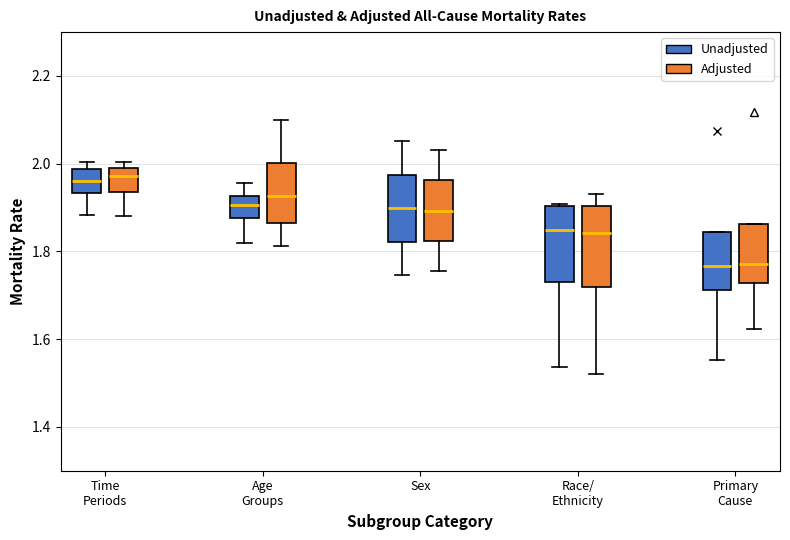

Where is the lower edge of the box for Time Periods (Unadjusted) on the y-axis? The values are not printed on the chart, so give them approximately, as read against the axis.

1.94